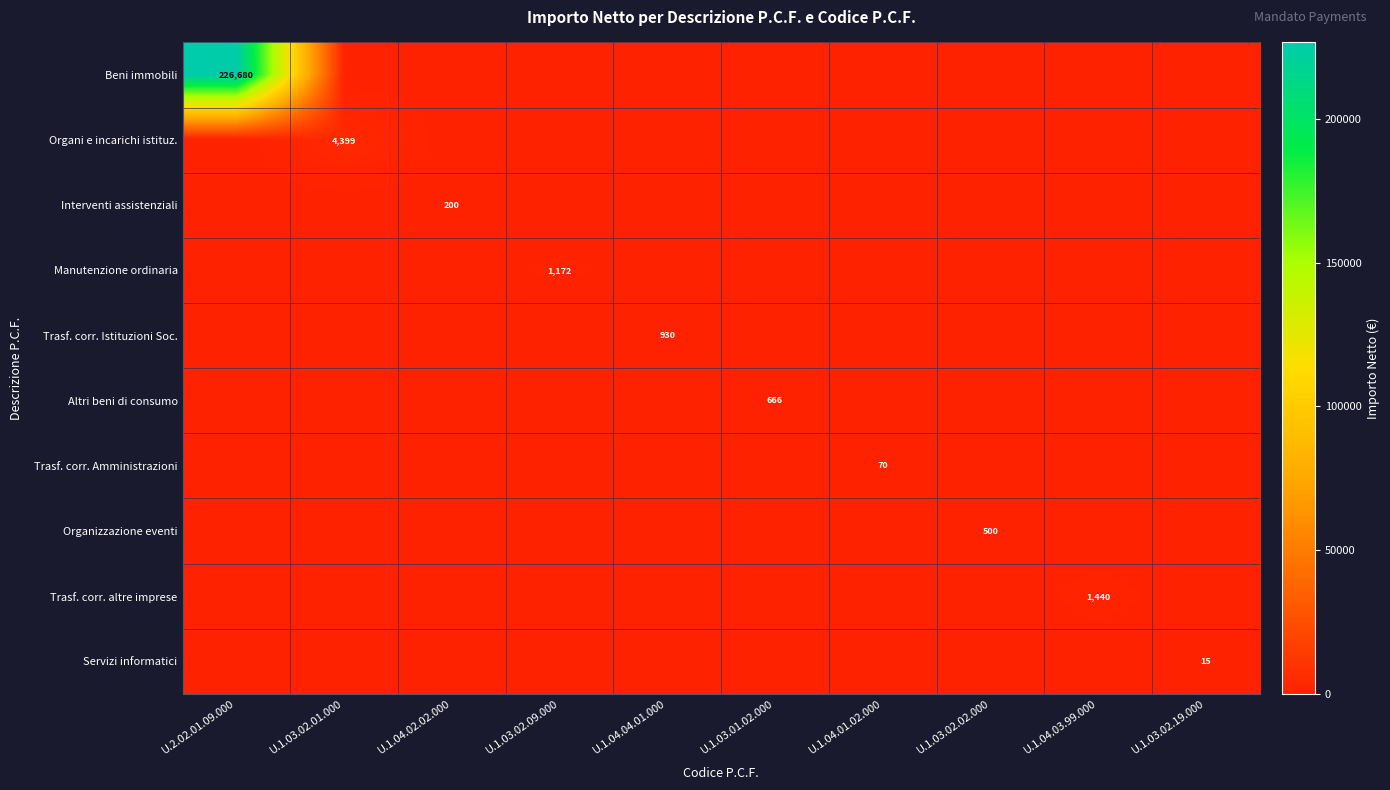

The Trasf. corr. Amministrazioni series shows 70 at U.1.04.01.02.000. True or false?

True